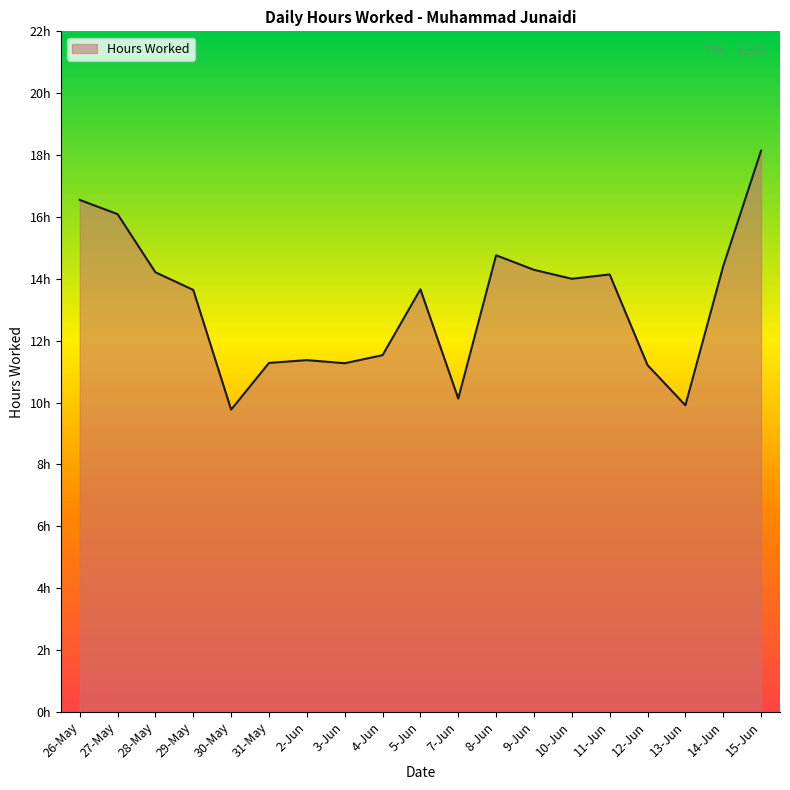

Is it true that the value at 5-Jun is 13.7?

True